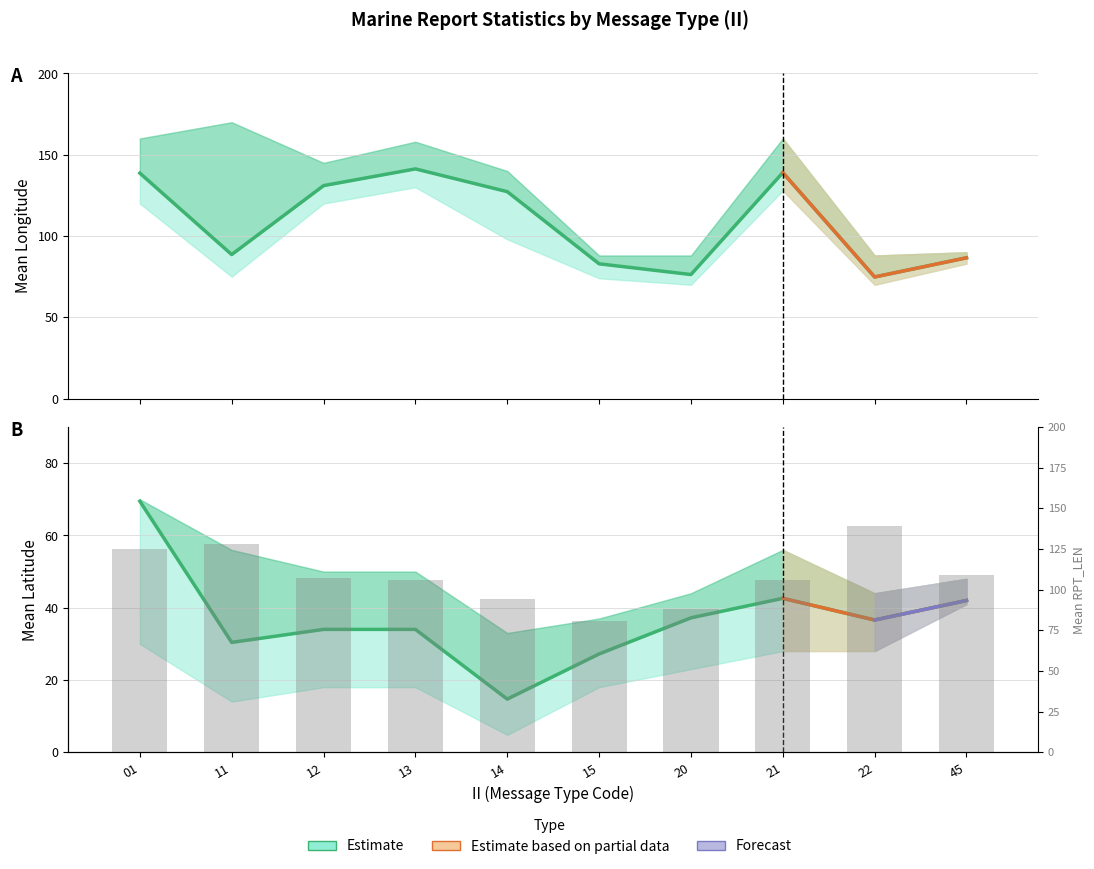

The RPT_LEN_mean series shows 217.3 at 01. True or false?

False